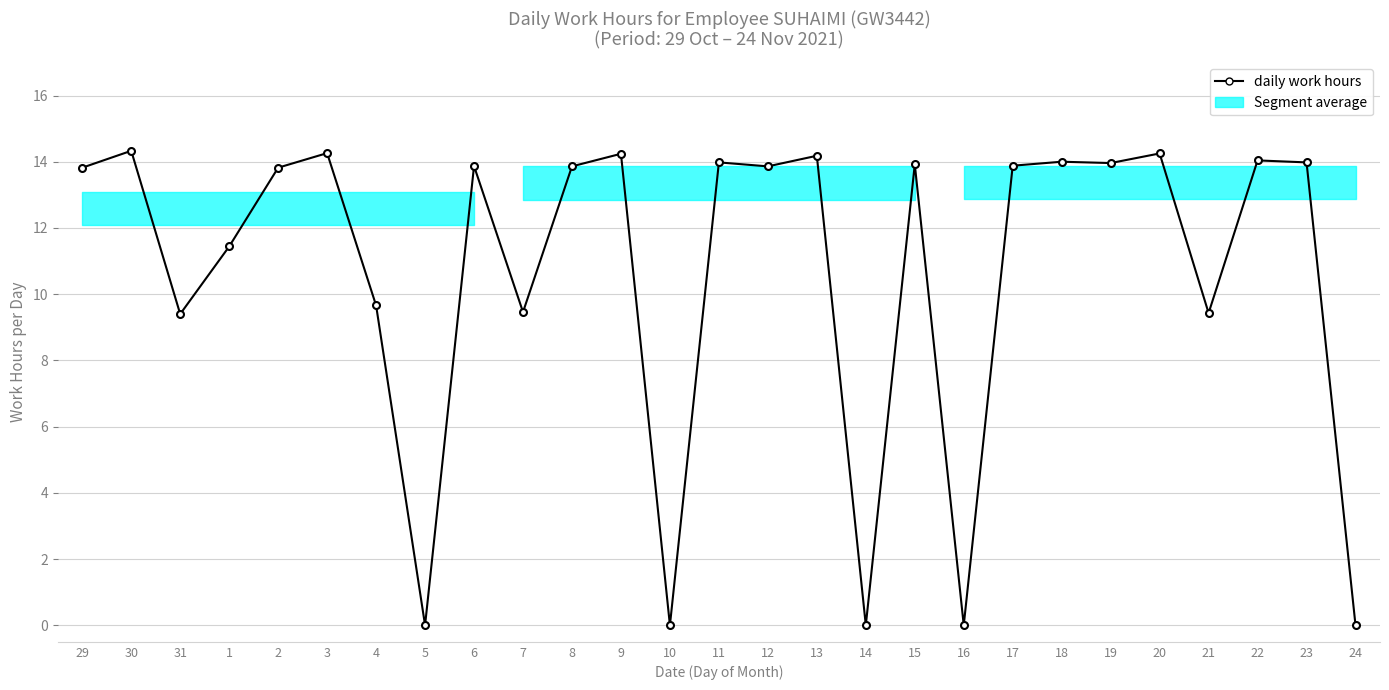

Does the chart have visible grid lines?

Yes